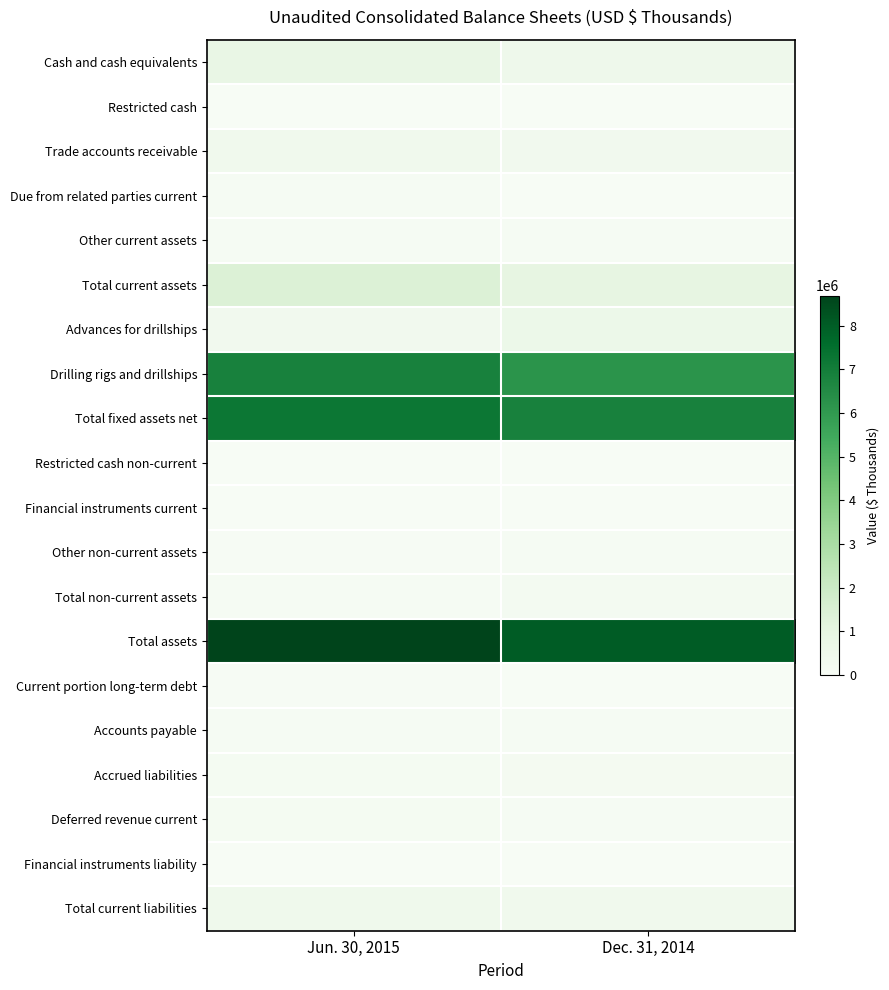

Which label corresponds to the largest value in the chart?

Jun. 30, 2015